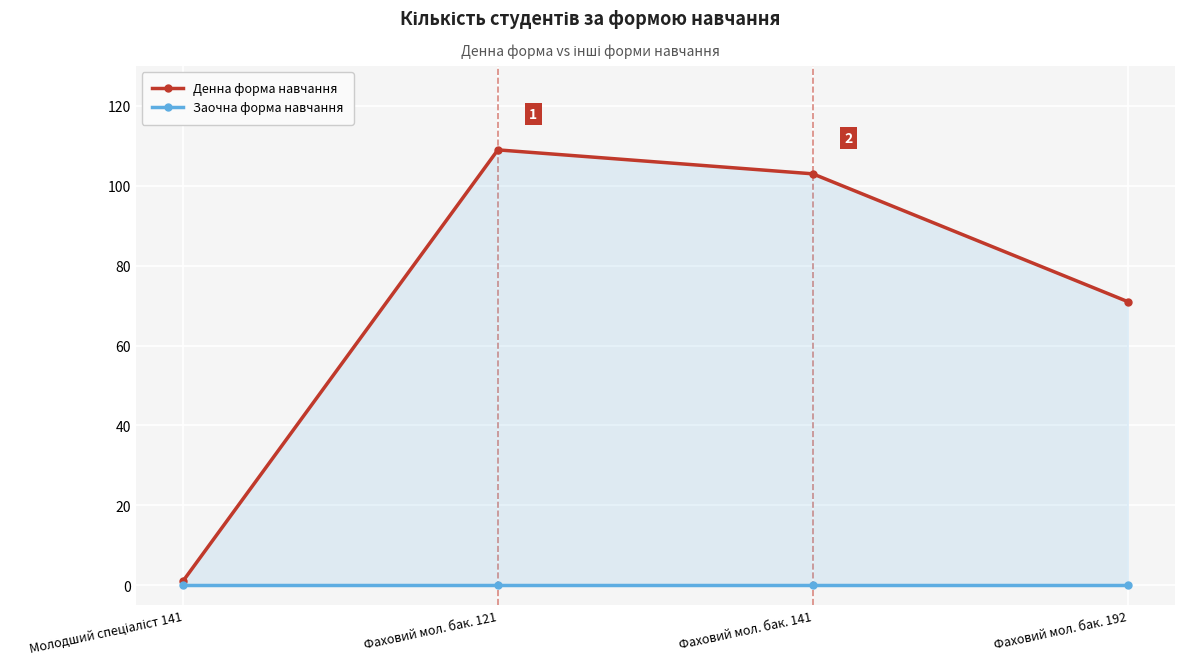

What is the label of the 1st point from the right?

Фаховий мол. бак. 192